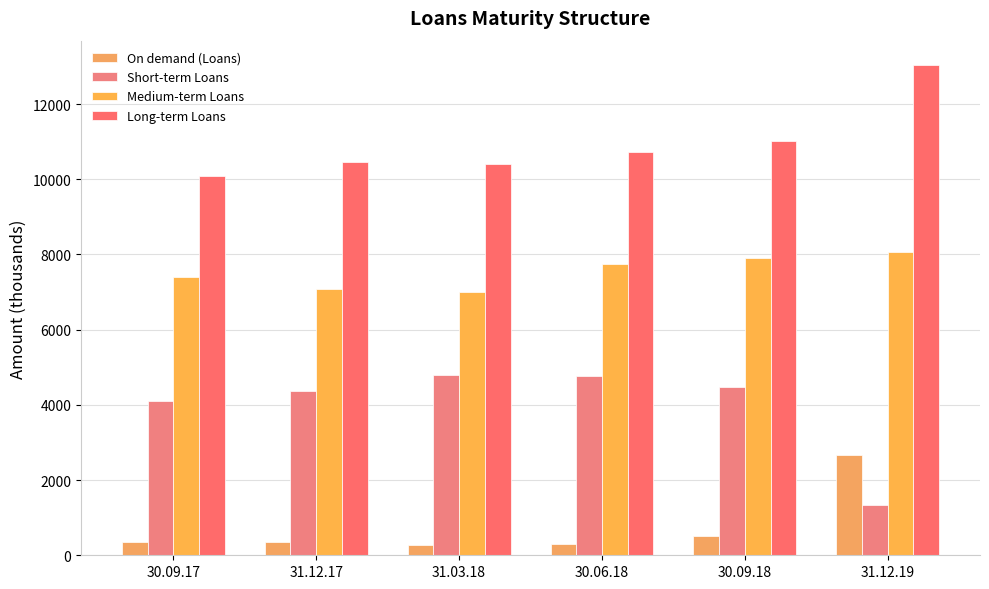

Is it true that On demand (Loans) equals 793.0 at 31.12.19?

False